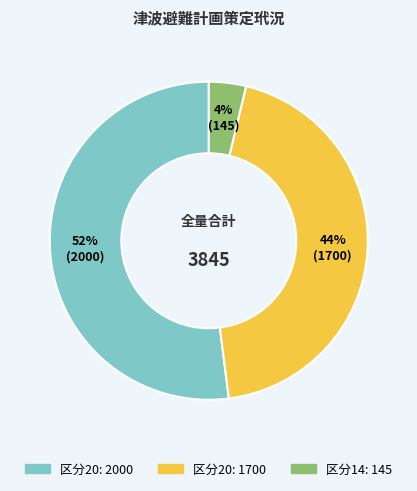

Is there a majority slice in this chart?

Yes